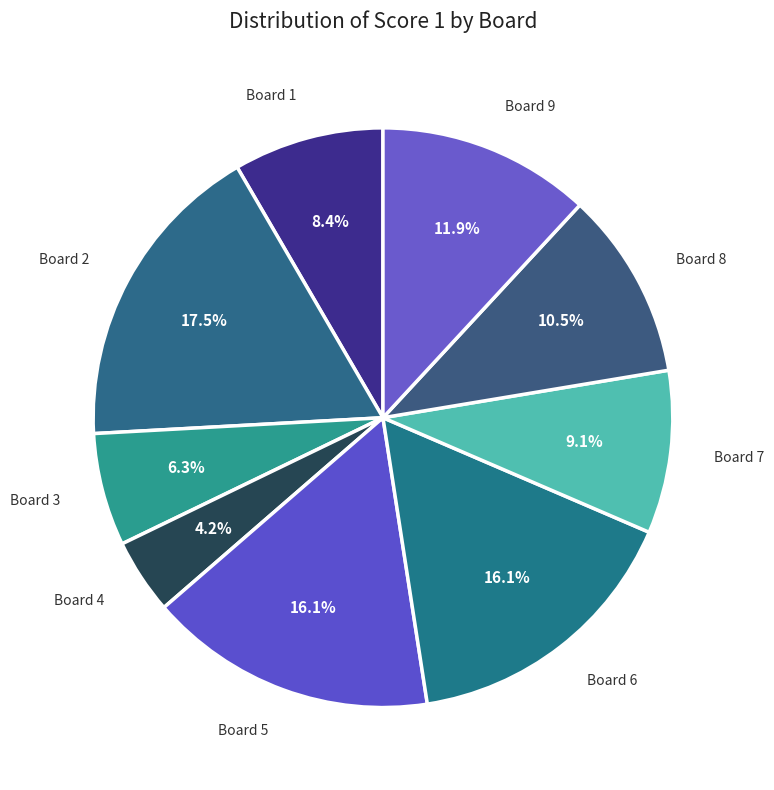

How many segments does this pie chart have?

9